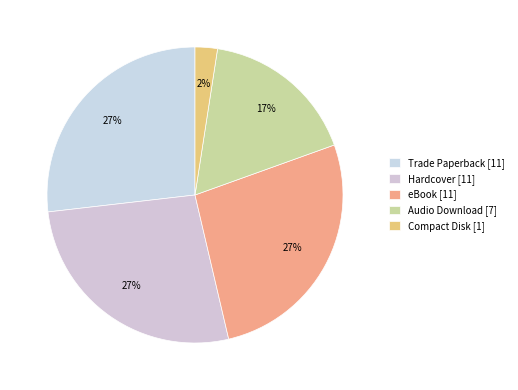

How many segments does this pie chart have?

5